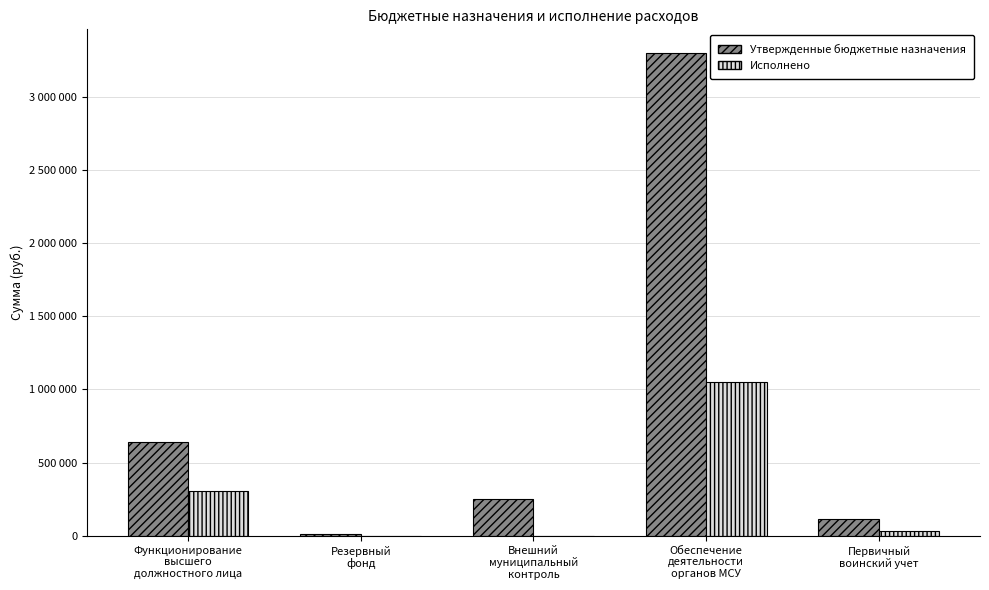

What is the spread (max minus min) of values at Внешний
муниципальный
контроль?

251930.0